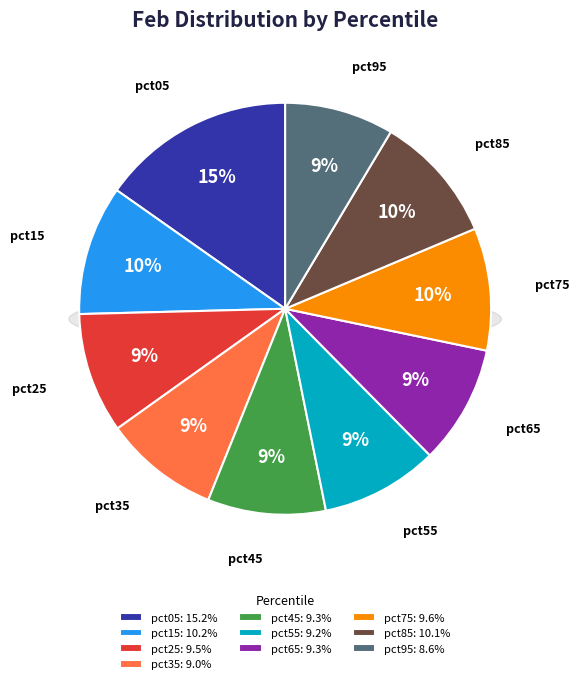

Is pct65 the majority of the pie?

No